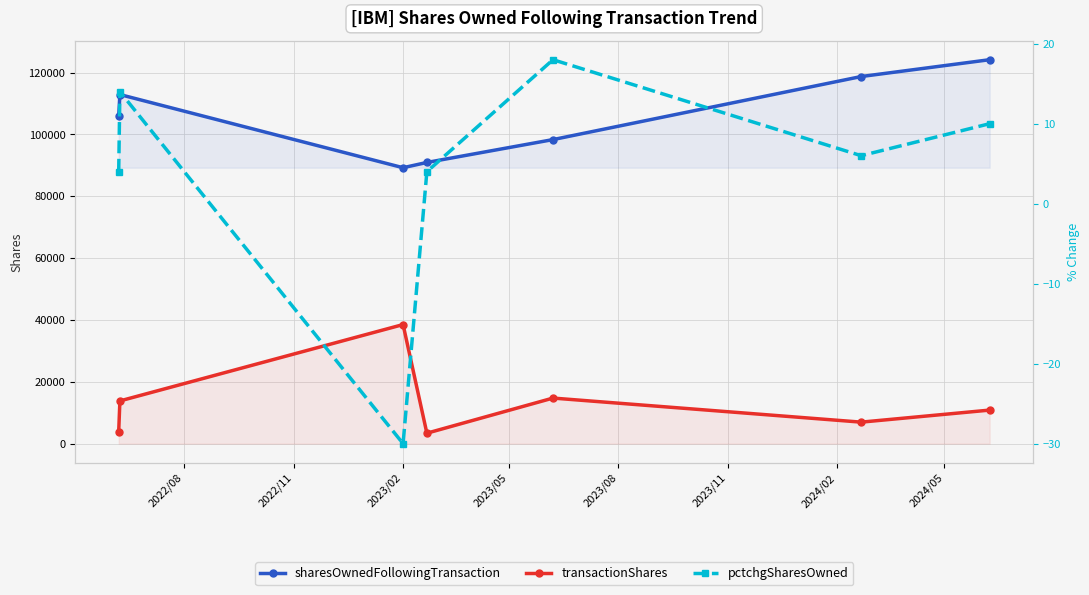

What is the value of the sharesOwnedFollowingTransaction point at the 6th from the left?

118746